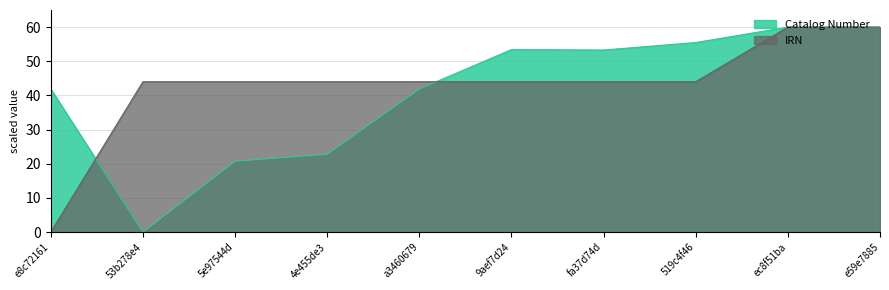

Which series ends up on top after the final intersection of IRN and Catalog Number?

Catalog Number